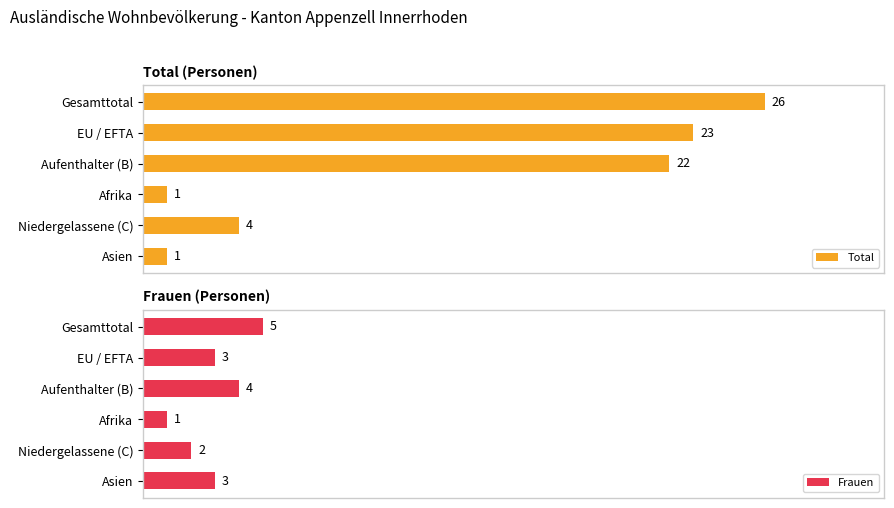

How many bars are there in total?

12